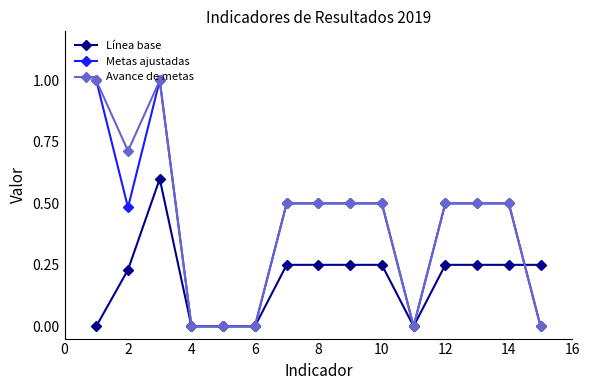

What is the value of the Avance de metas point at the 1st from the left?

1.0